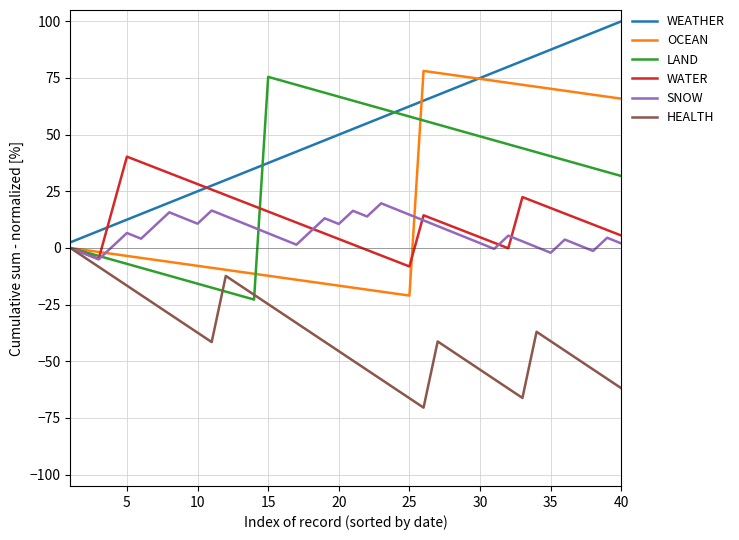

What is the greatest value displayed?

100.0